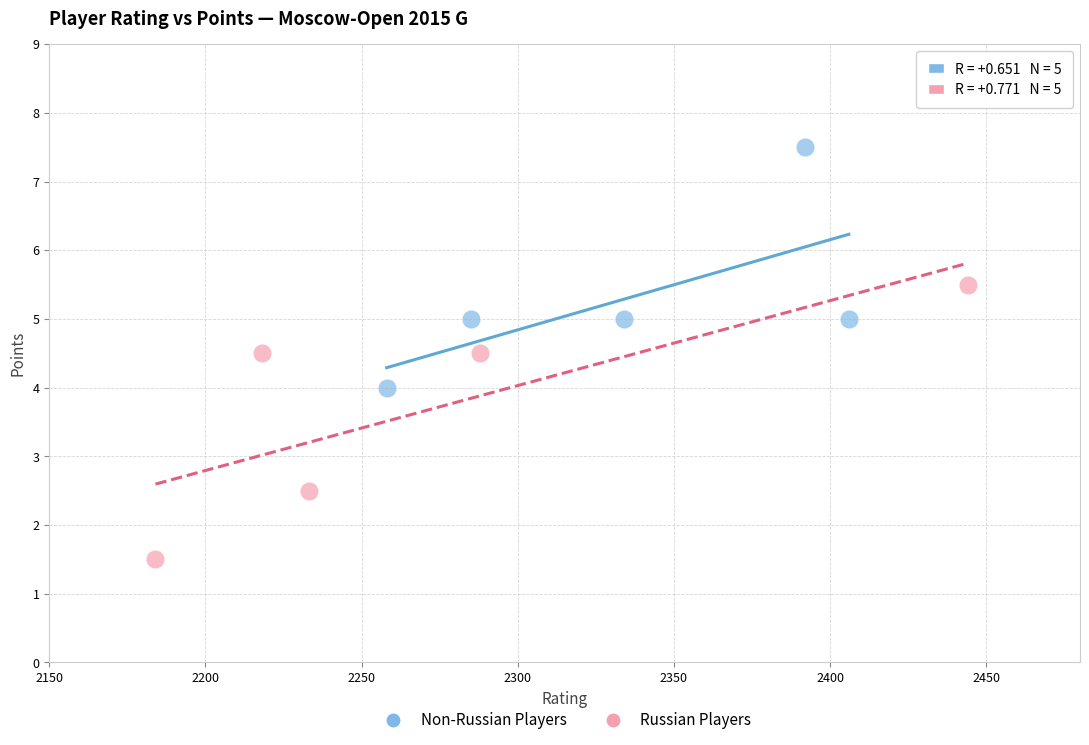

Which series has the widest spread of Y values?

Russian Players